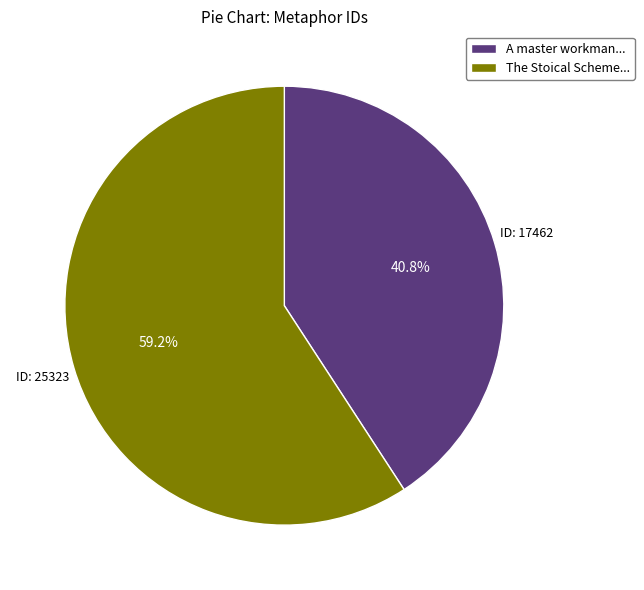

Between A master workman... and The Stoical Scheme..., which is larger?

The Stoical Scheme...